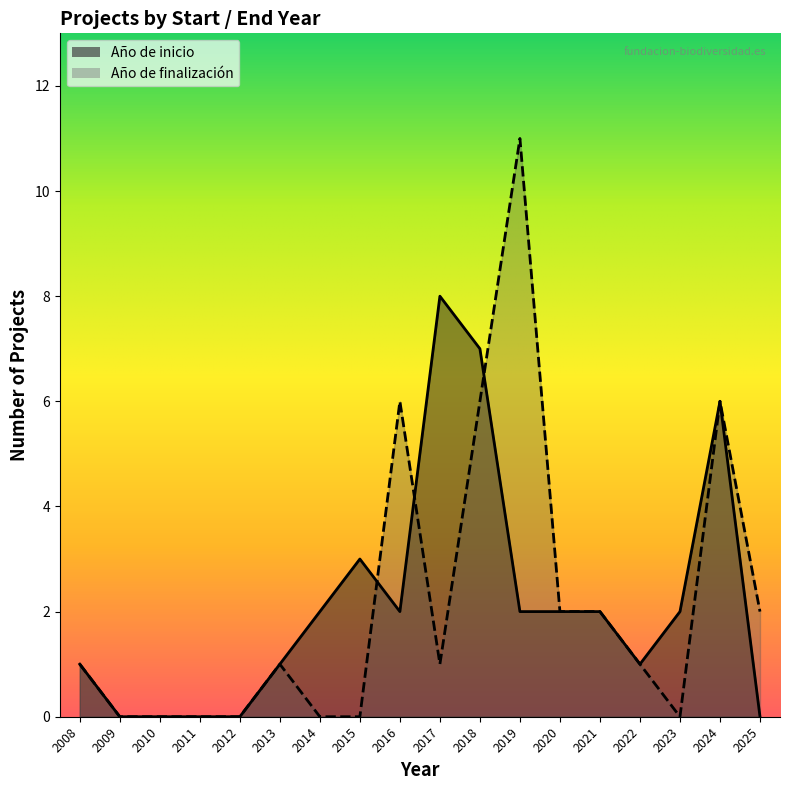

Is it true that Año de finalización equals 589 at 14?

False